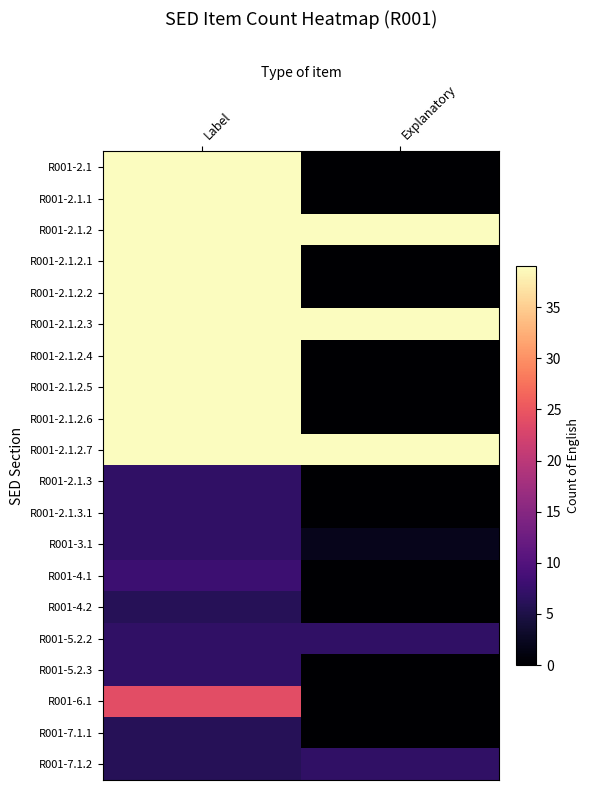

Which has a higher value, Label or Explanatory?

Label